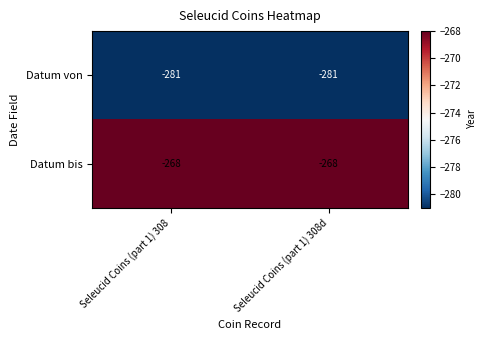

What is the total value across all series at Seleucid Coins (part 1) 308?

-549